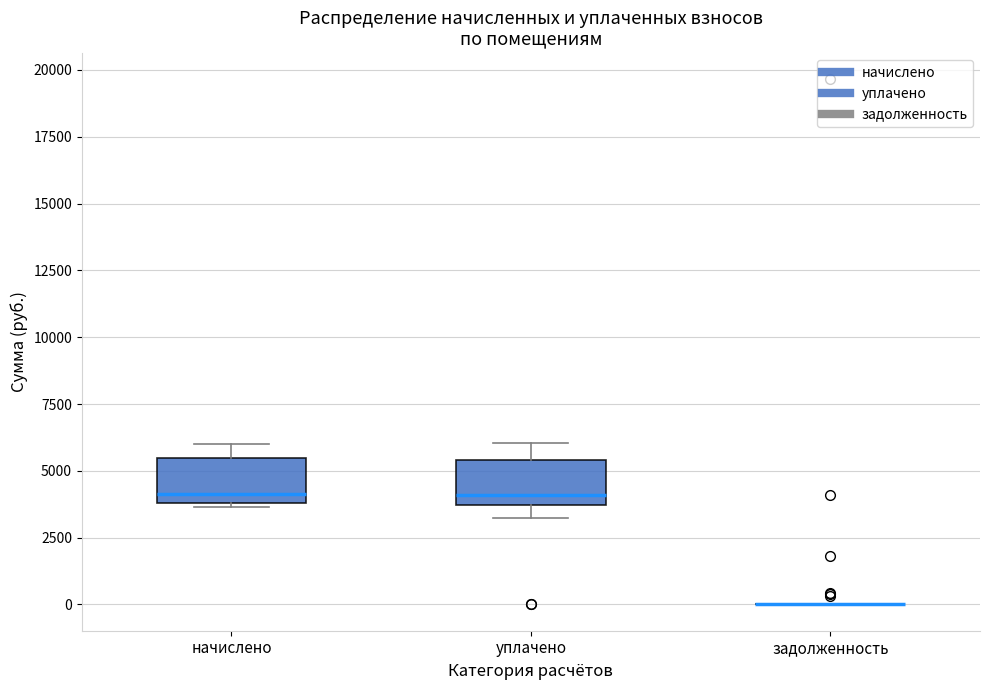

Where does the upper whisker of the box for начислено end on the y-axis? The values are not printed on the chart, so give them approximately, as read against the axis.

6000